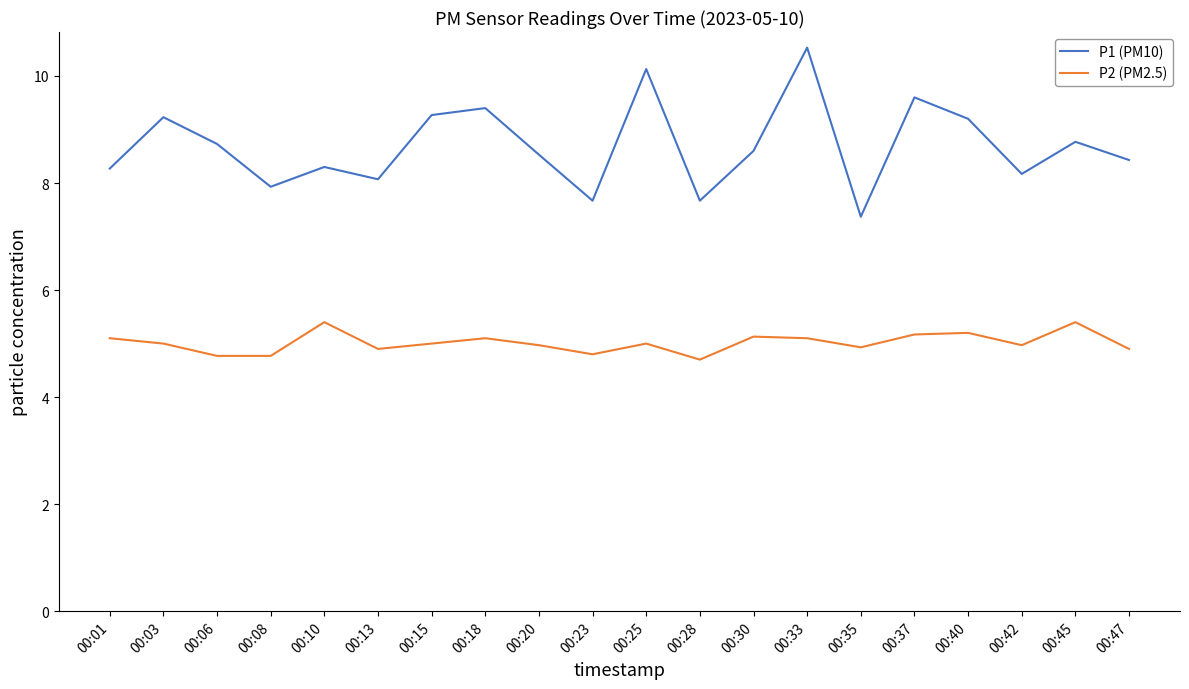

What is the total value across all series at 00:18?

14.5